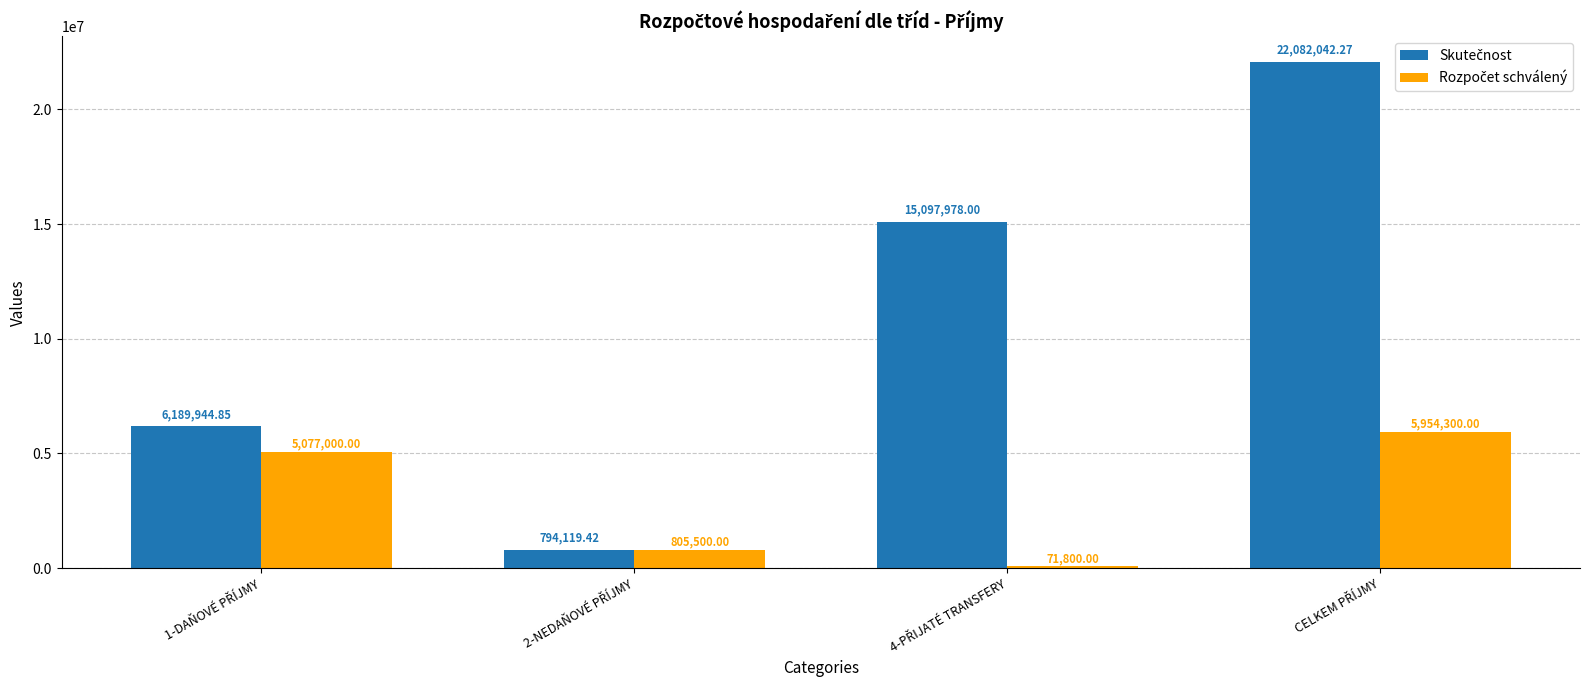

At how many categories does at least one series exceed 702057?

4